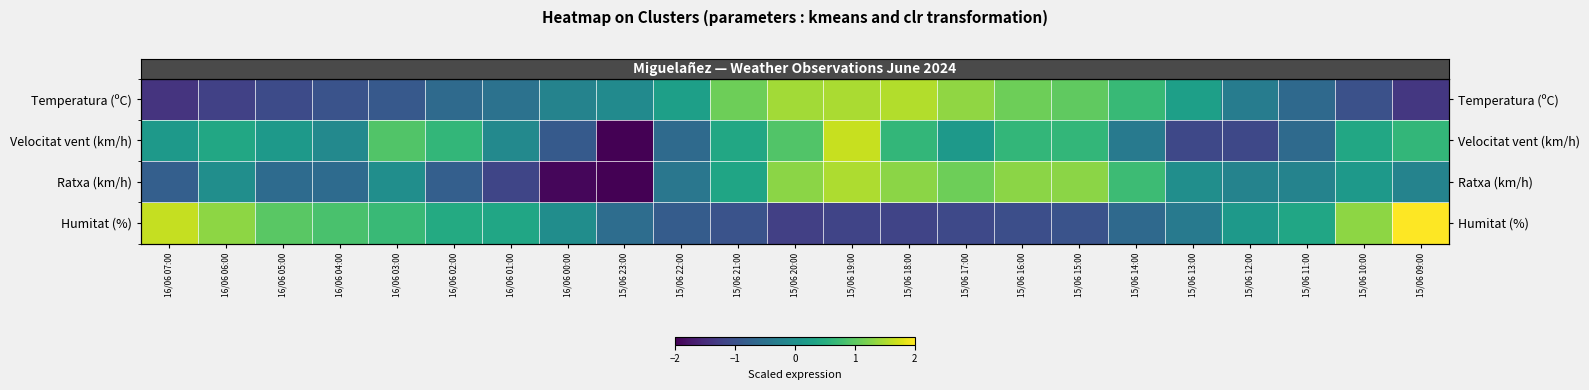

Where does the row_0 series first go above 0?

15/06 22:00